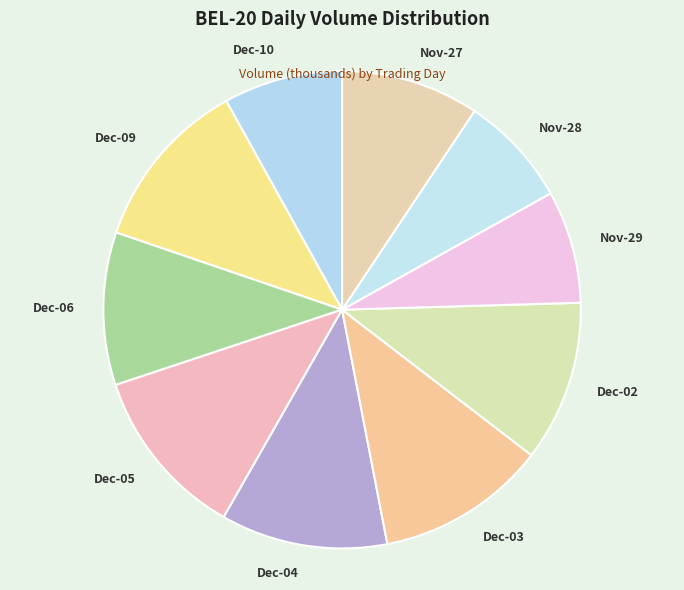

How many segments does this pie chart have?

10